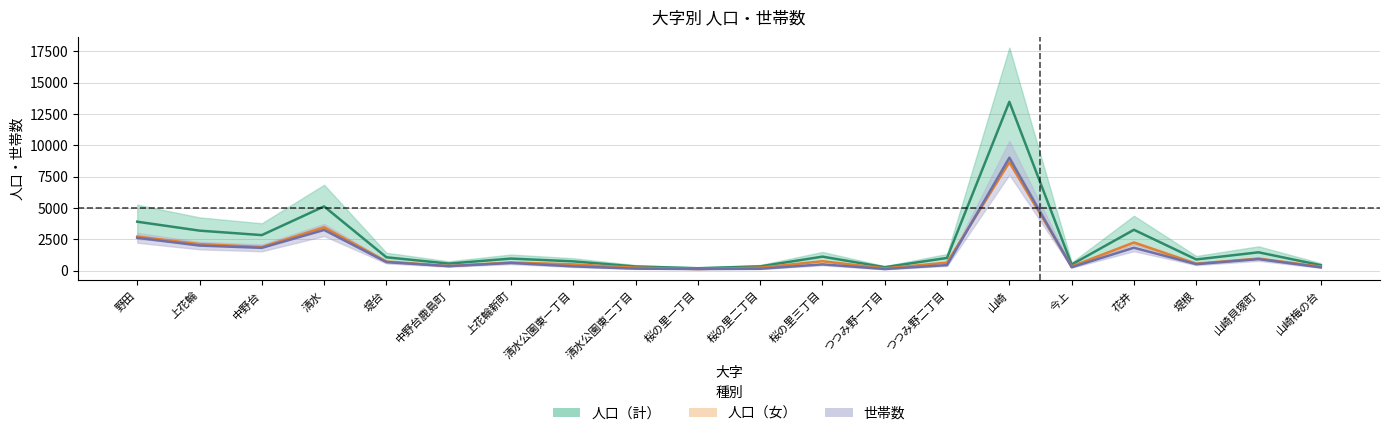

Reading right to left, extract all data points from this chart.

人口（計）: 431.5	1458.5	888.5	3254.5	483.5	13462.5	1009.5	271.0	1113.5	335.0	188.0	327.5	737.5	959.0	560.5	1062.5	5119.0	2831.5	3187.5	3899.5
人口（女）: 315.0	955.0	553.0	2241.0	333.0	8641.0	633.0	178.0	747.0	232.0	128.0	233.0	497.0	644.0	367.0	723.0	3452.0	1881.0	2113.0	2715.0
世帯数: 256.0	917.0	514.0	1823.0	268.0	8999.0	438.0	125.0	499.0	146.0	128.0	156.0	336.0	611.0	355.0	677.0	3241.0	1814.0	1997.0	2615.0